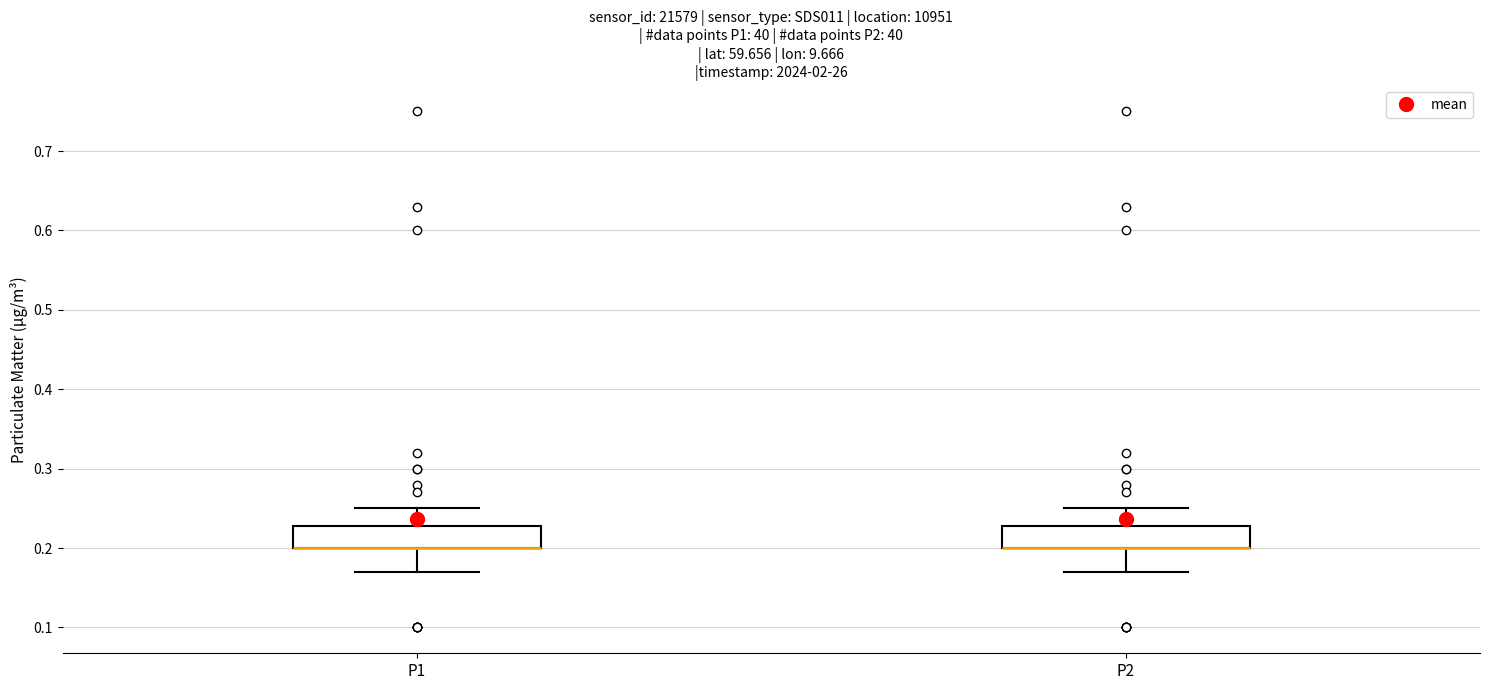

Reading left to right, read every box against the y-axis: the position of its median line, the range the box covers, and the ends of its whiskers. The values are not printed on the chart, so give them approximately, as read against the axis.

P1: median 0.20 (drawn on the box's lower edge), box 0.20 to 0.23, whiskers 0.17 to 0.25
P2: median 0.20 (drawn on the box's lower edge), box 0.20 to 0.23, whiskers 0.17 to 0.25